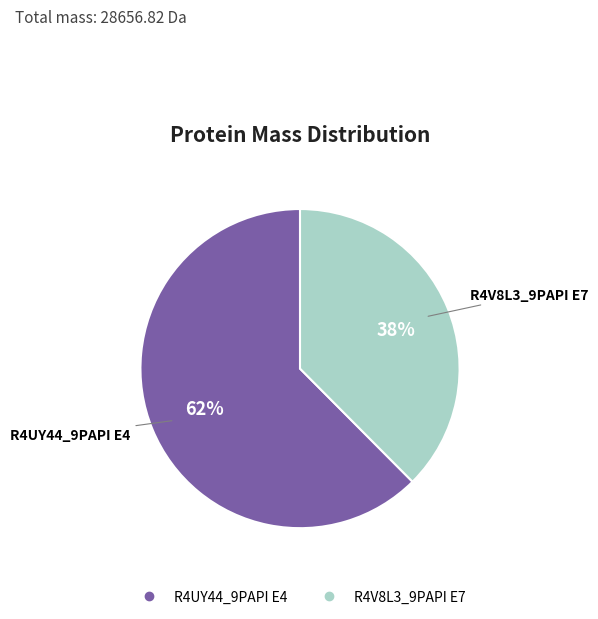

To the nearest percent, what is the average slice percentage?

50%